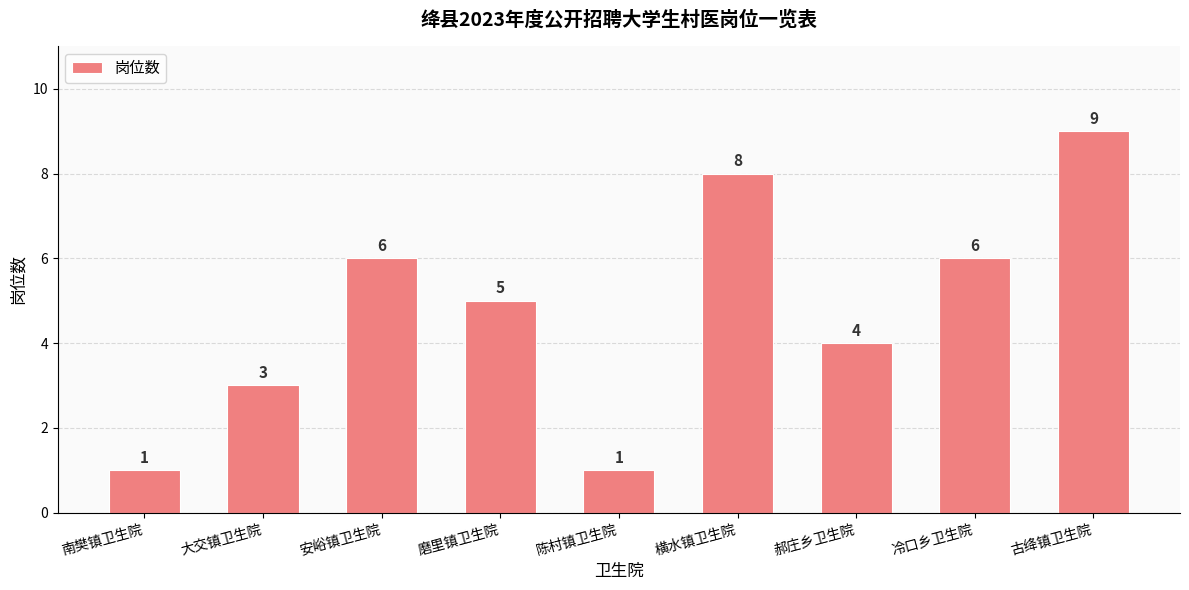

Reading right to left, list all the values displayed in this chart.

9	6	4	8	1	5	6	3	1